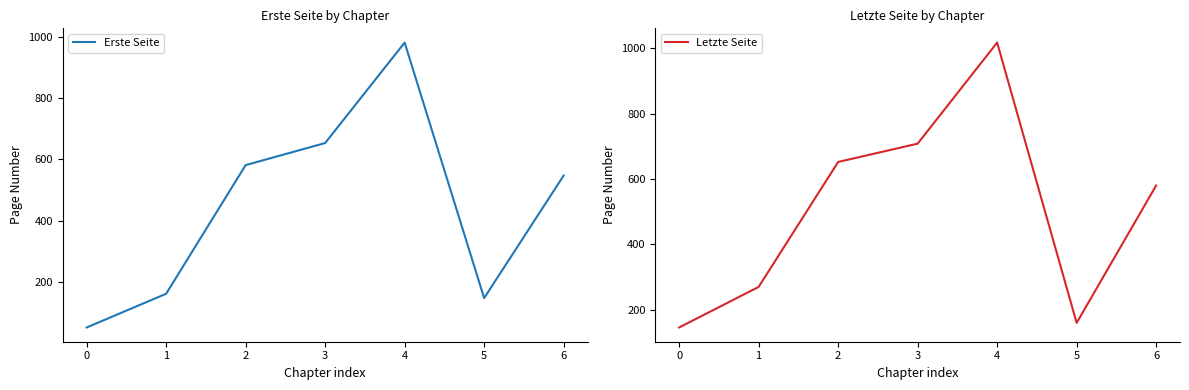

What is the difference between the maximum and minimum values in the Letzte Seite series?

871